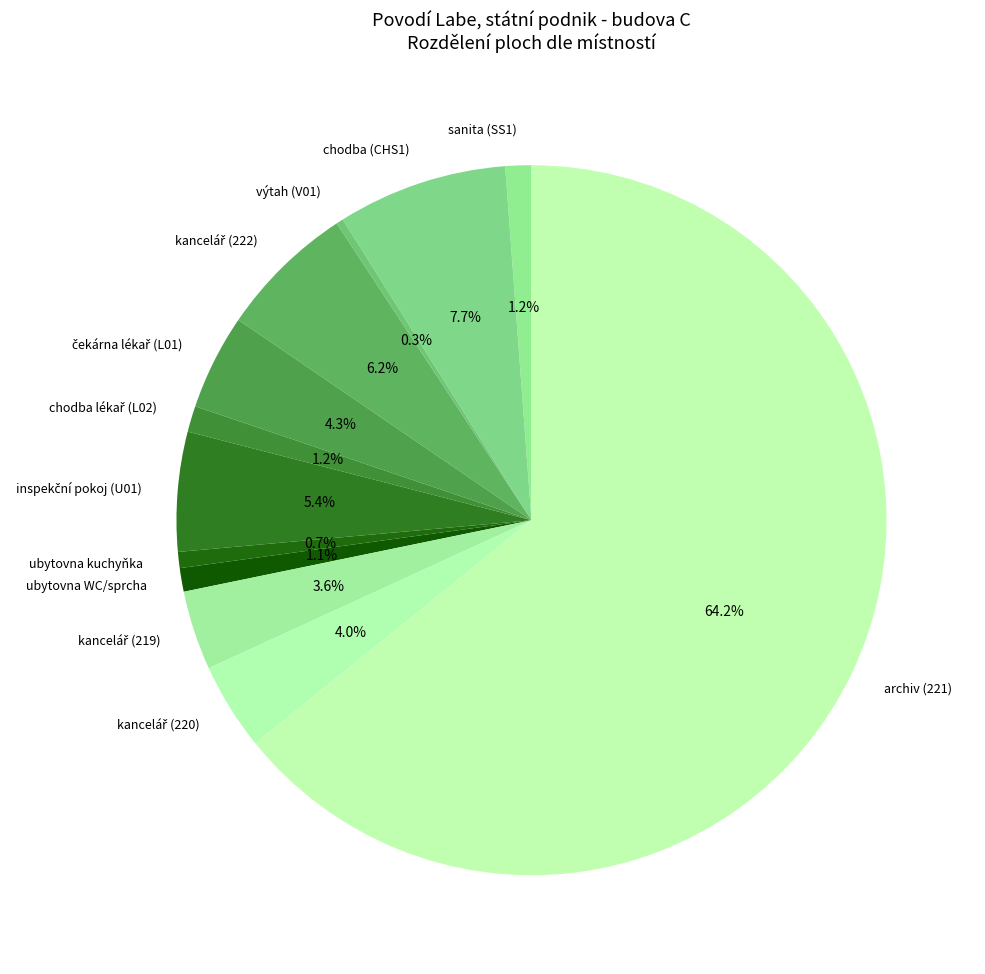

What portion of the pie excludes sanita (SS1)?

98.8%